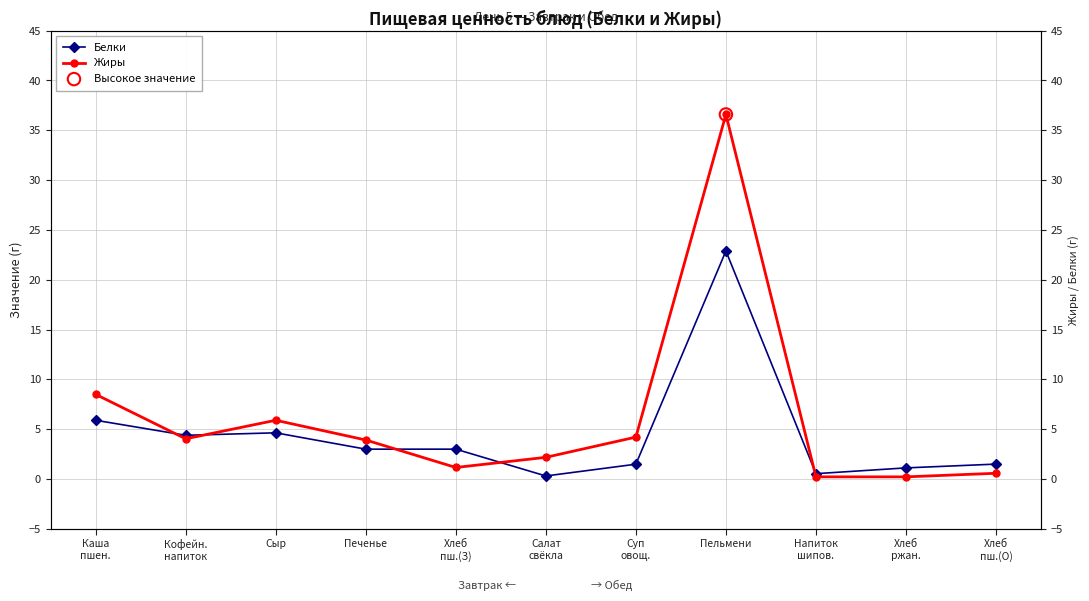

What are all the series names shown in the legend?

Белки, Жиры